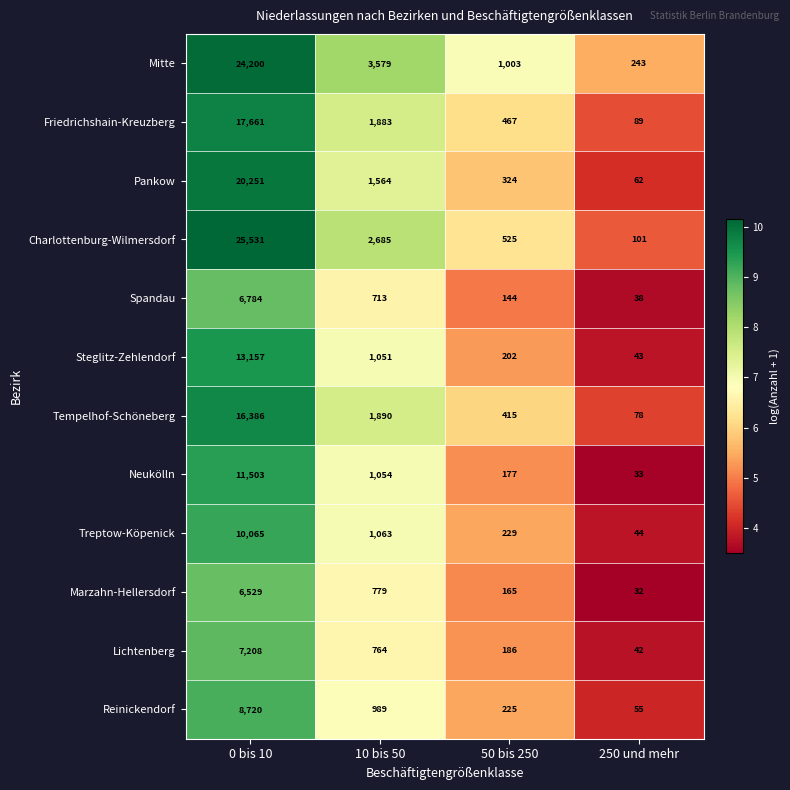

Which series changed the most between 0 bis 10 and 250 und mehr?

Charlottenburg-Wilmersdorf